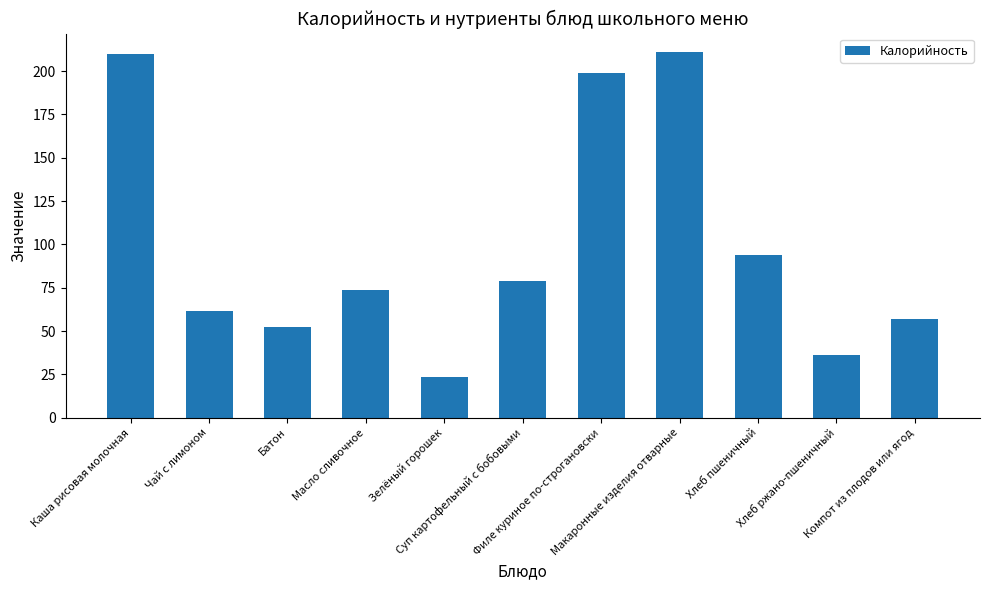

What is the difference between the values at Каша рисовая молочная and Макаронные изделия отварные?

1.0